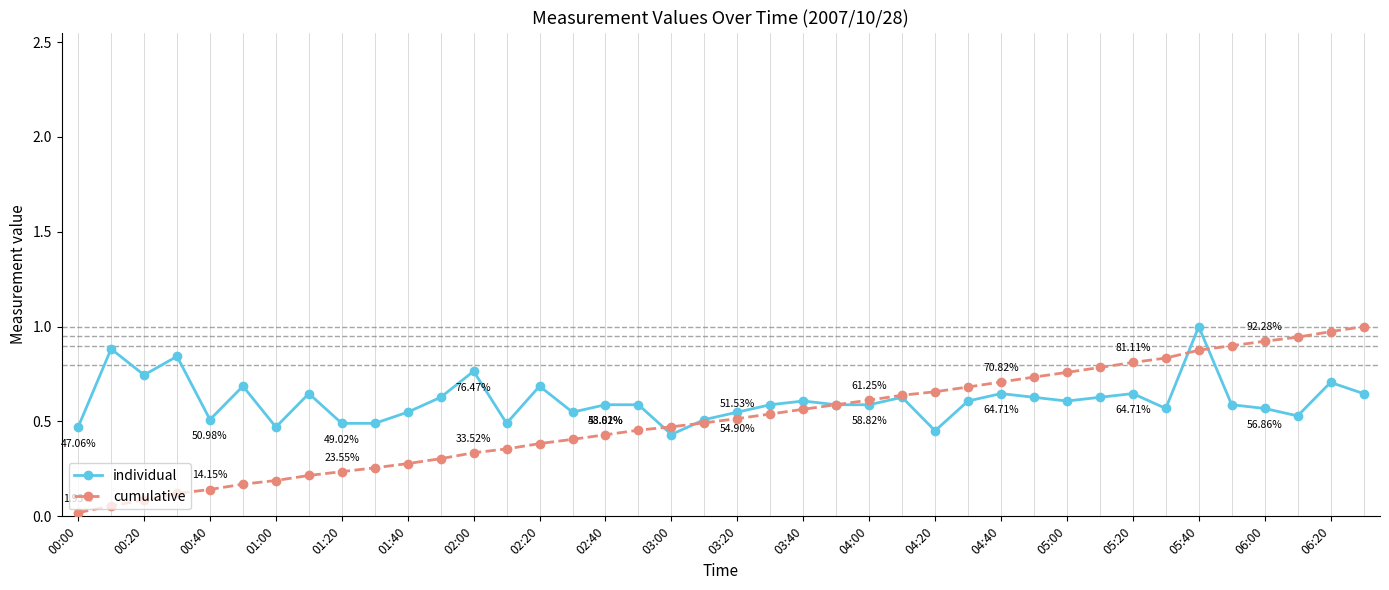

Which series has the widest spread of values?

cumulative